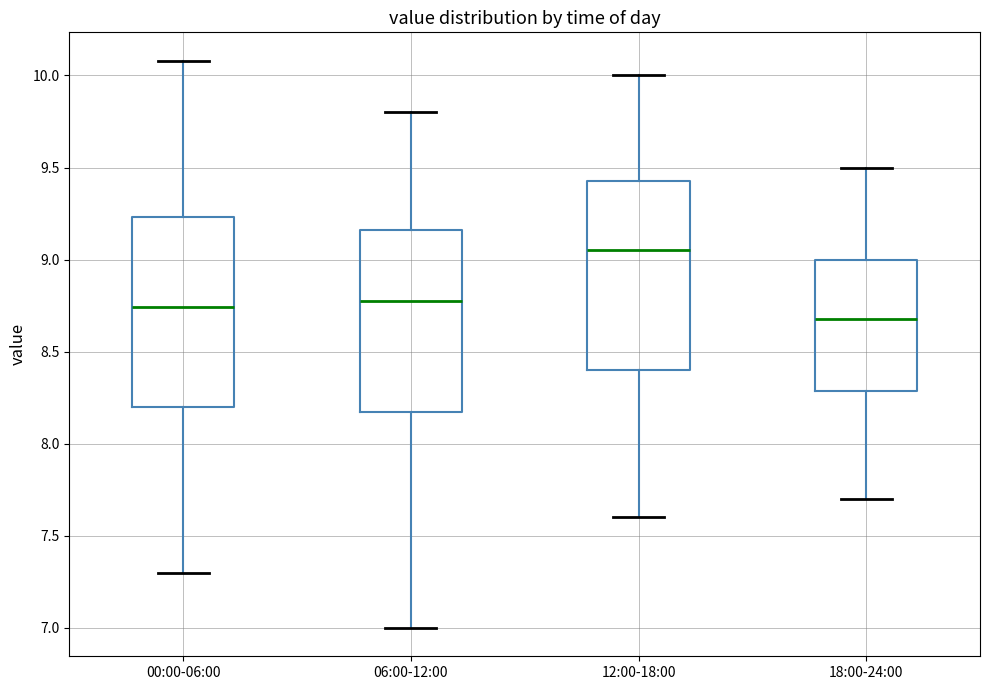

Reading left to right, read every box against the y-axis: the position of its median line, the range the box covers, and the ends of its whiskers. The values are not printed on the chart, so give them approximately, as read against the axis.

00:00-06:00: median 8.75, box 8.20 to 9.25, whiskers 7.30 to 10.10
06:00-12:00: median 8.80, box 8.20 to 9.15, whiskers 7.00 to 9.80
12:00-18:00: median 9.05, box 8.40 to 9.45, whiskers 7.60 to 10.00
18:00-24:00: median 8.70, box 8.30 to 9.00, whiskers 7.70 to 9.50